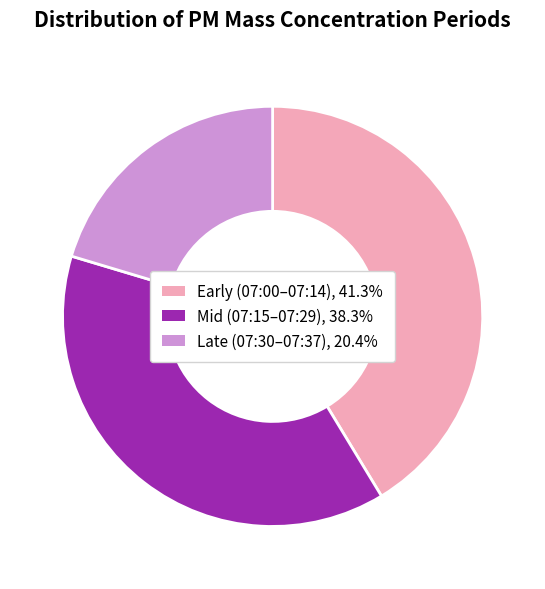

Is there any slice that represents more than half of the pie?

No